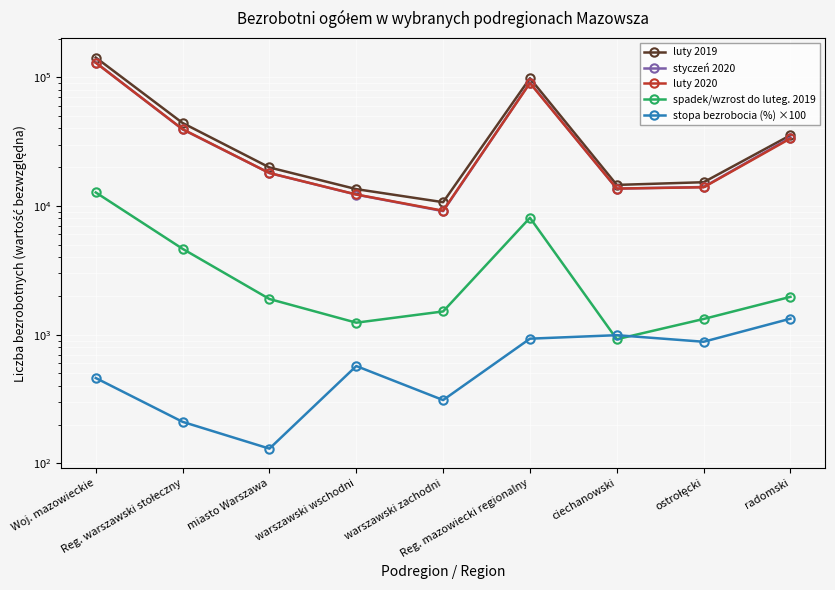

At how many categories does at least one series exceed 111898?

1